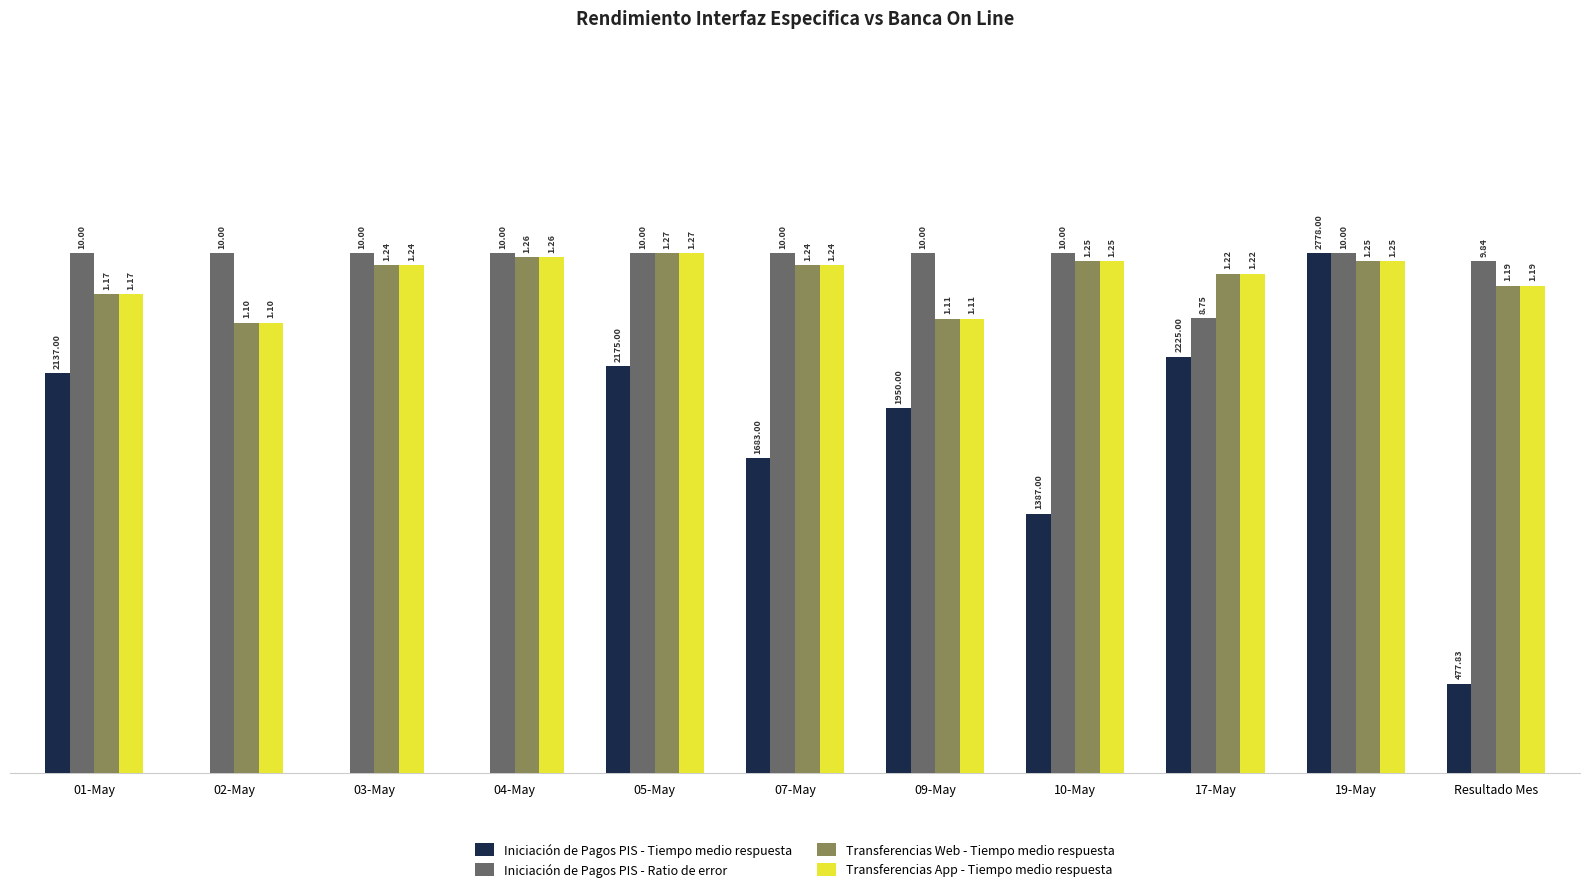

Reading right to left, what are all the values shown in this chart?

Iniciación de Pagos PIS - Tiempo medio respuesta: 1.7	10.0	8.0	5.0	7.0	6.1	7.8	0.0	0.0	0.0	7.7
Iniciación de Pagos PIS - Ratio de error: 9.8	10.0	8.8	10.0	10.0	10.0	10.0	10.0	10.0	10.0	10.0
Transferencias Web - Tiempo medio respuesta: 9.4	9.8	9.6	9.8	8.7	9.8	10.0	9.9	9.8	8.7	9.2
Transferencias App - Tiempo medio respuesta: 9.4	9.8	9.6	9.8	8.7	9.8	10.0	9.9	9.8	8.7	9.2